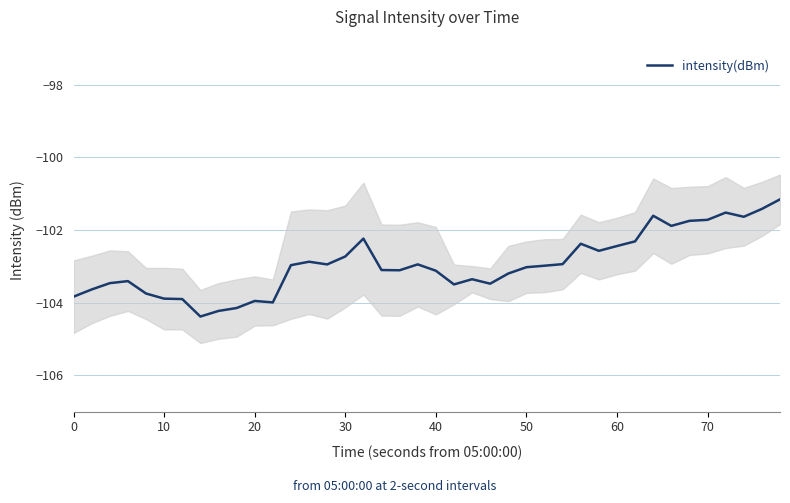

How many points are higher than both their immediate neighbors (excluding endpoints)?

9